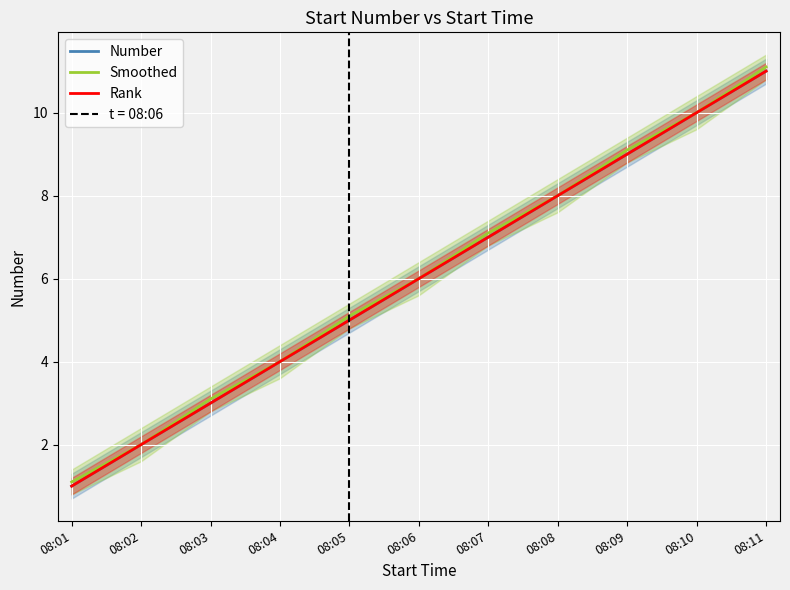

True or false: Number has a value of 9.0 at 08:09.

True